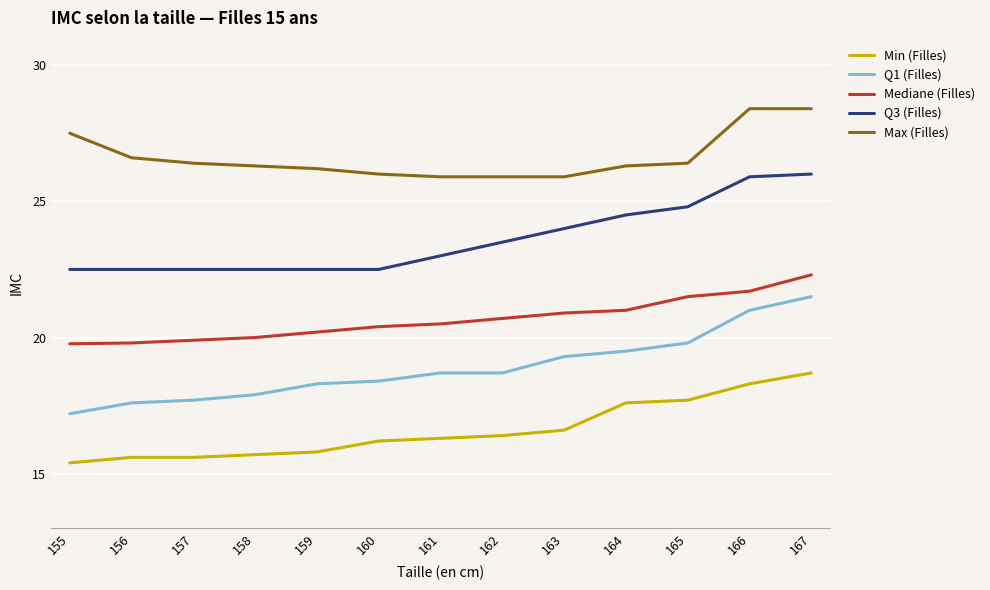

Which series has the largest total across all categories?

Max (Filles)